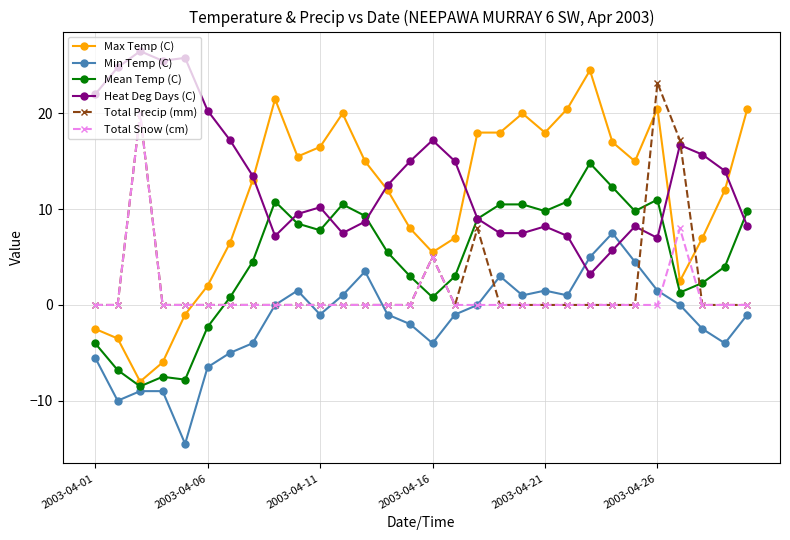

What is the difference between the maximum and second lowest values in the Min Temp (C) series?

17.5